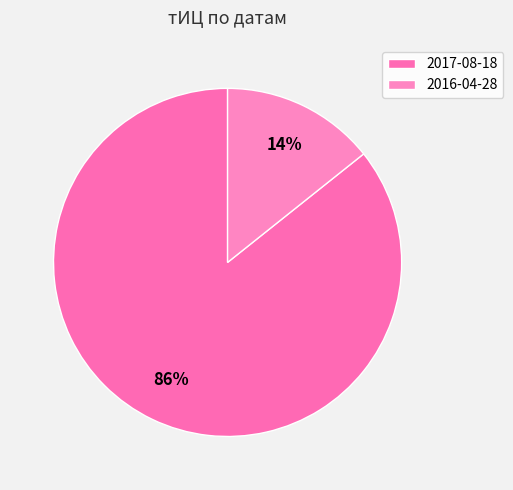

Count the number of slices in the pie.

2